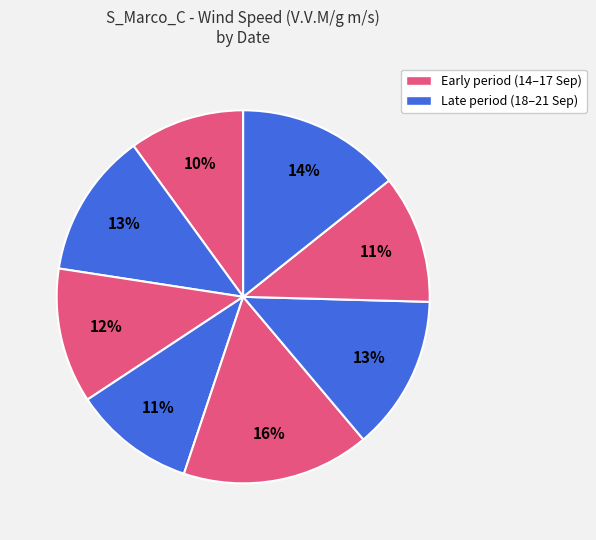

Count the number of slices in the pie.

8